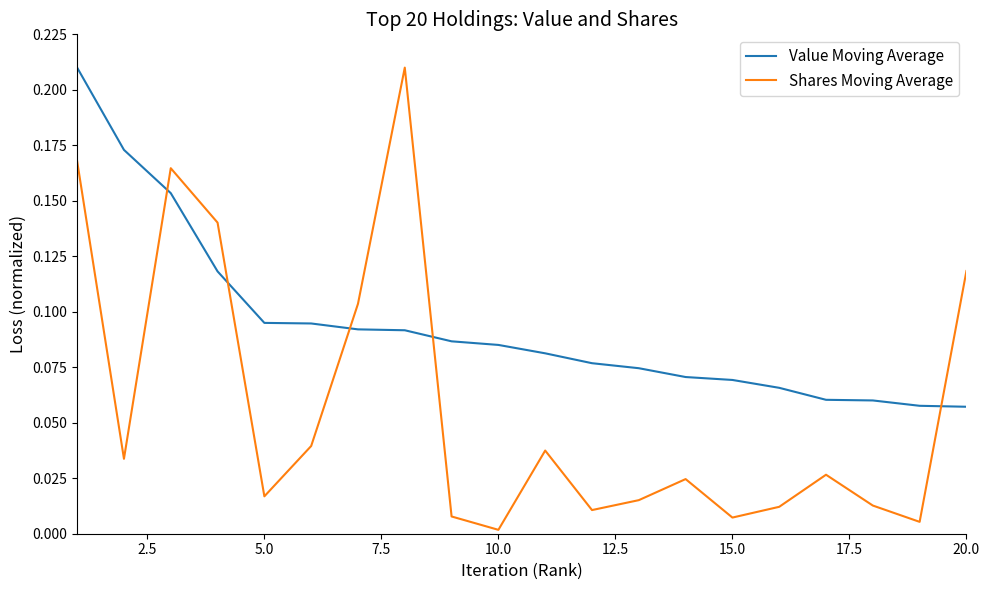

Which series has the largest range (max minus min)?

Shares Moving Average